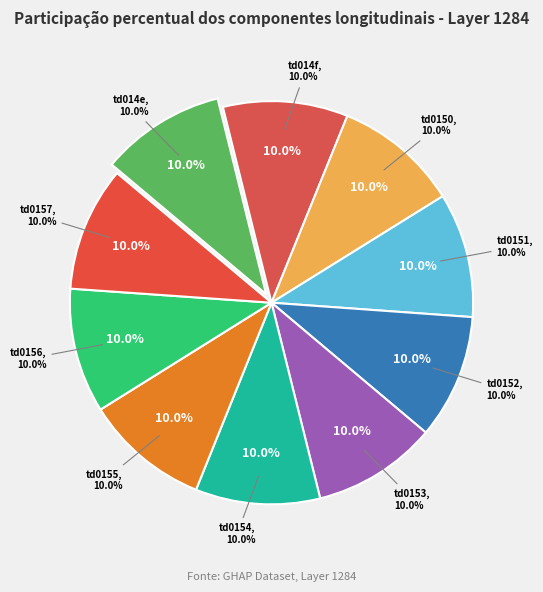

The td0150 slice represents 10% of the pie. True or false?

True